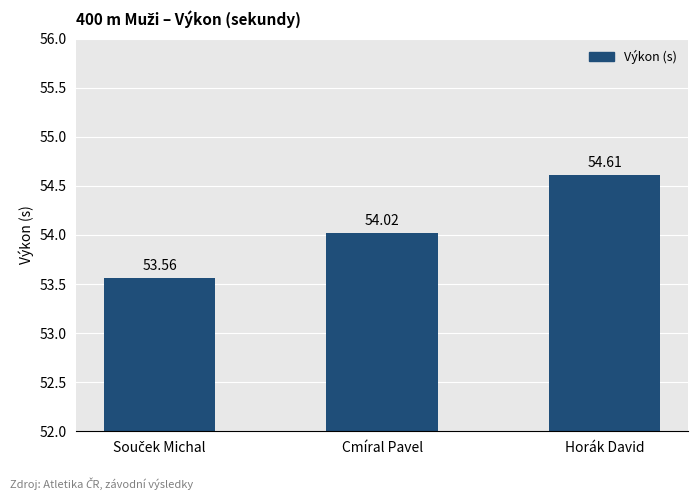

How many bars are there in total?

3